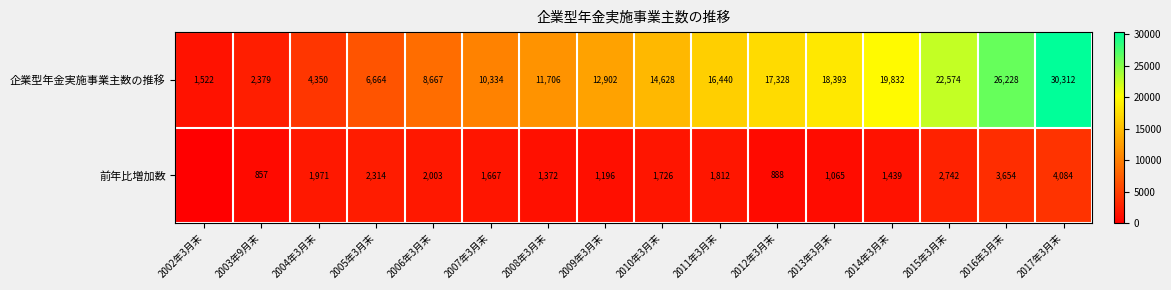

What is the average value of the 企業型年金実施事業主数の推移 series?

14016